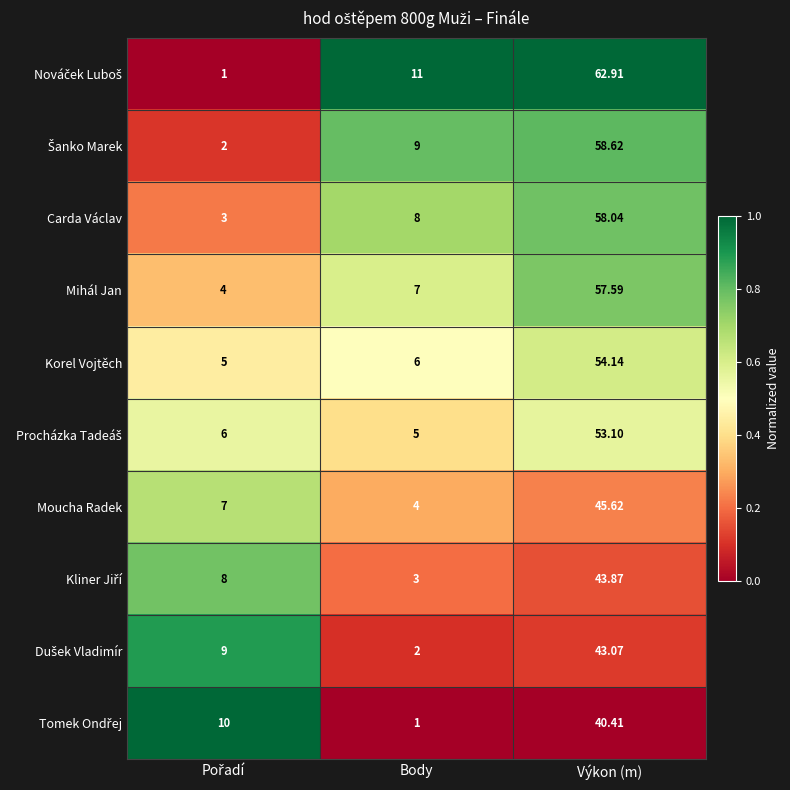

At which label does Carda Václav reach its peak?

Výkon (m)